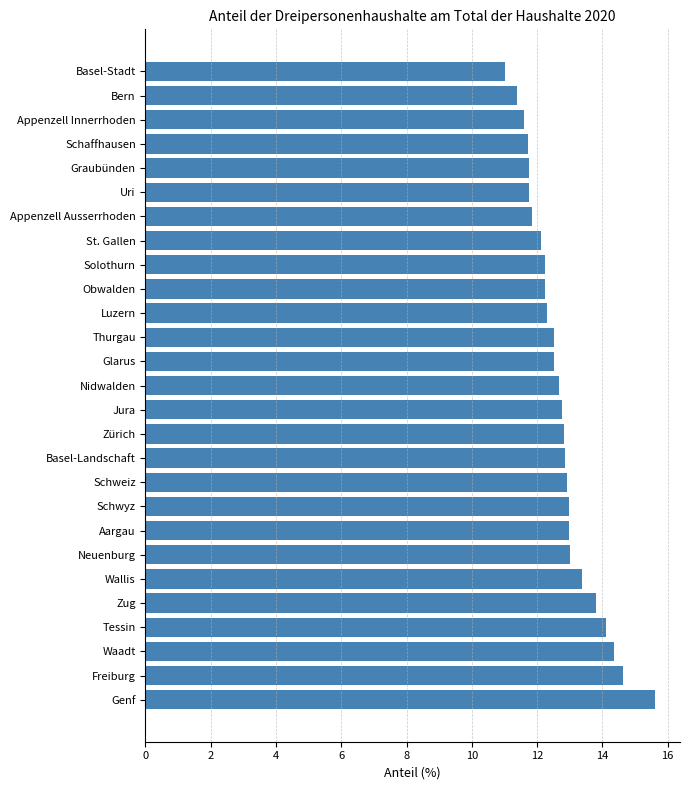

What is the minimum value shown in the chart?

11.0